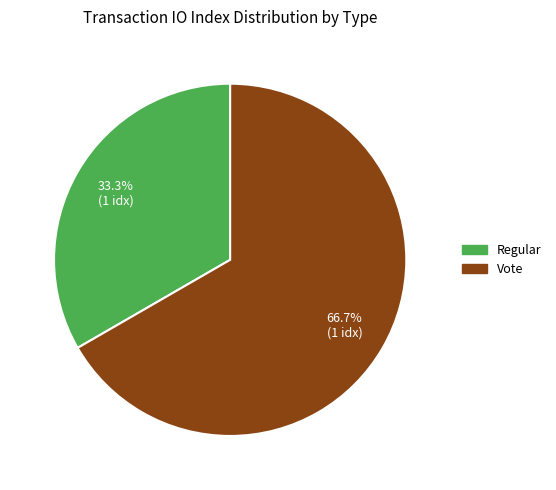

Is there a majority slice in this chart?

Yes